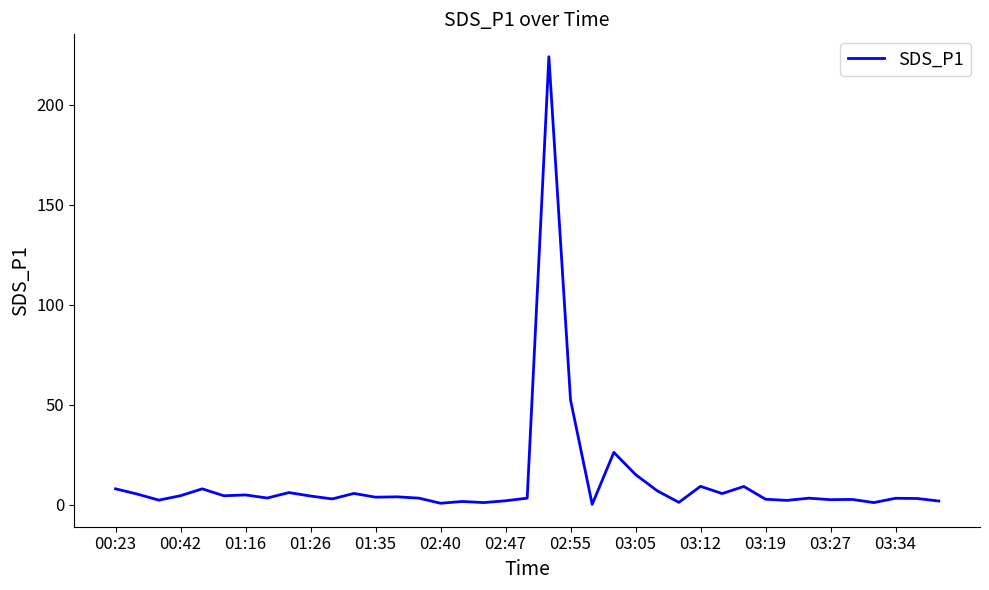

What is the greatest value displayed?

223.9